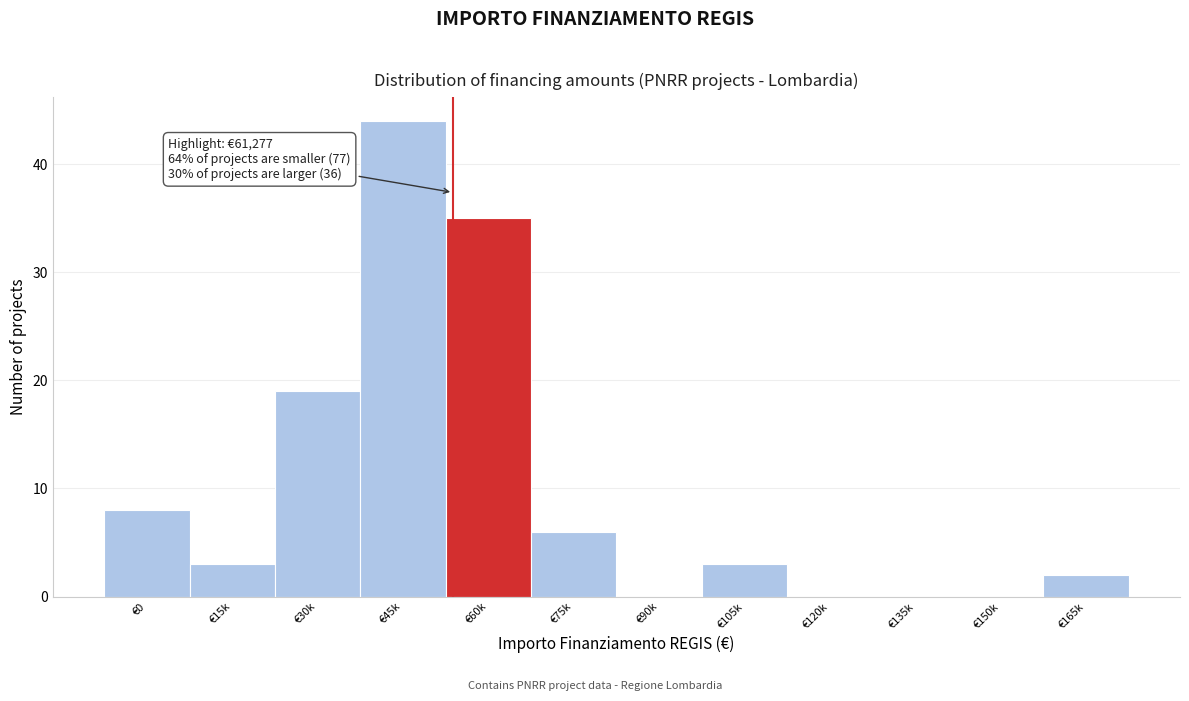

Reading left to right, transcribe all the data shown in this chart.

€0=8	€15k=3	€30k=19	€45k=44	€60k=35	€75k=6	€90k=0	€105k=3	€120k=0	€135k=0	€150k=0	€165k=2